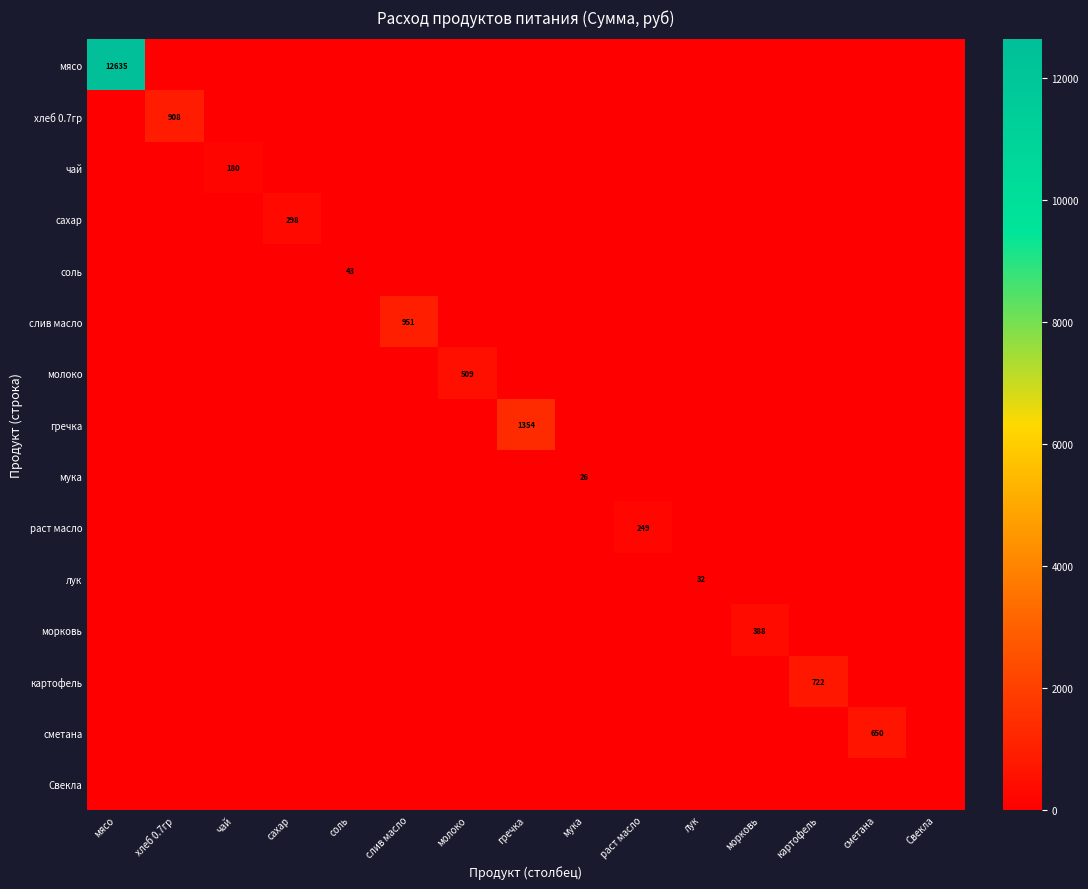

Is it true that чай equals 122.2 at мясо?

False